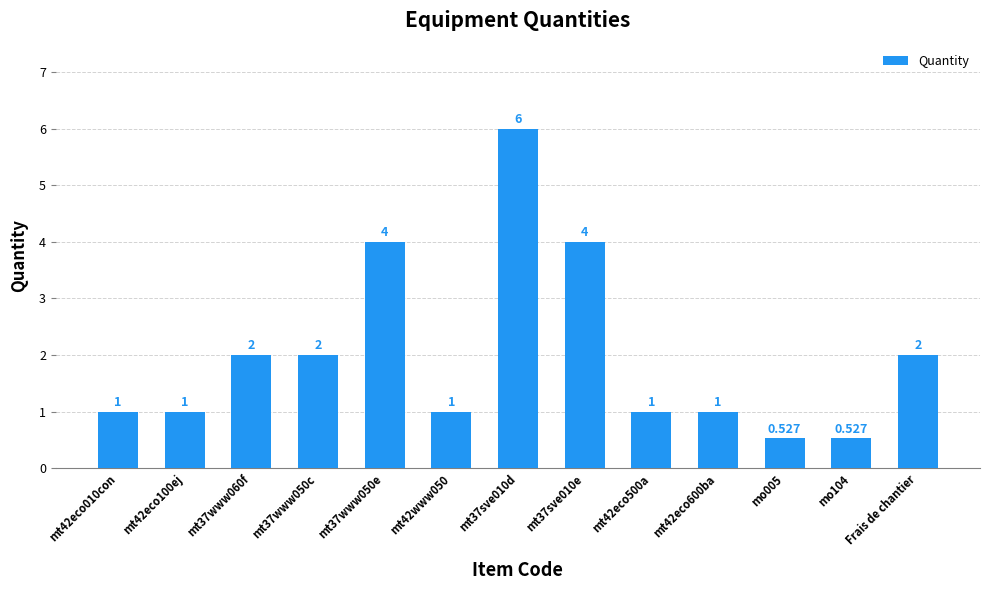

Which label corresponds to the largest value in the chart?

mt37sve010d